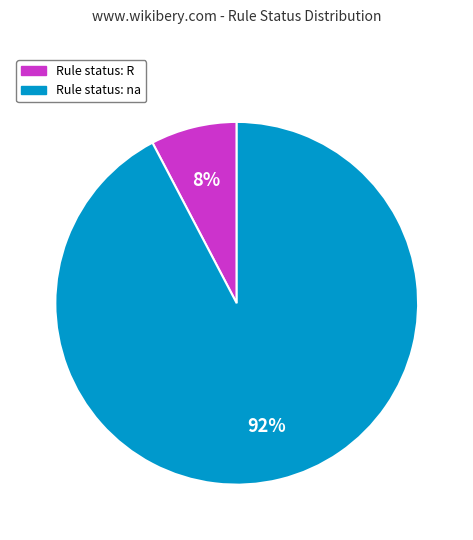

Rank the categories by value from lowest to highest.

Rule status: R, Rule status: na